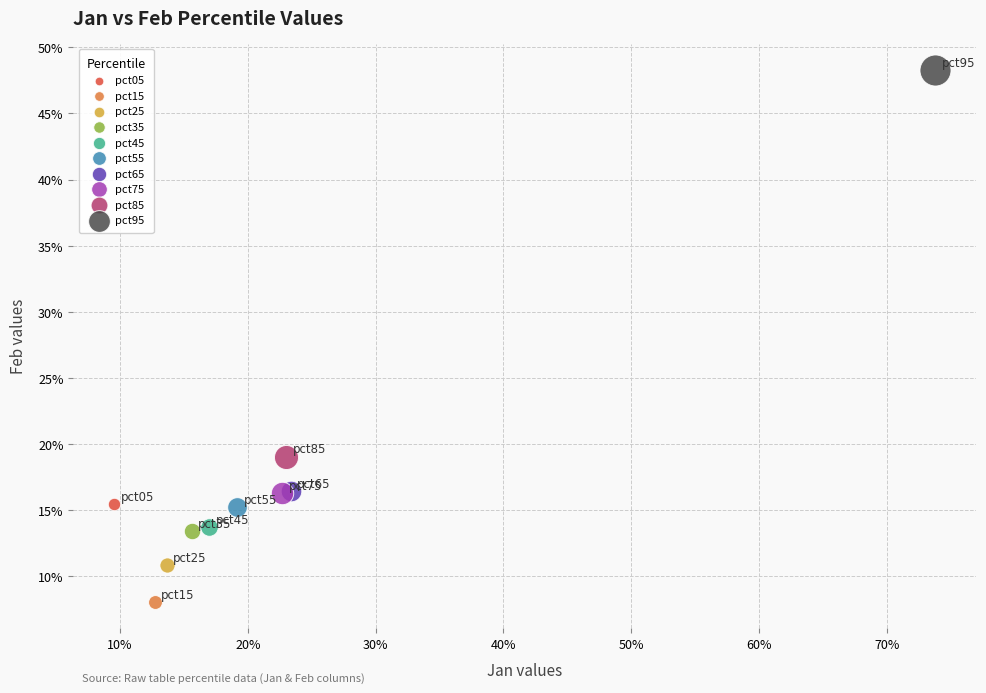

What are all the series names shown in the legend?

pct05, pct15, pct25, pct35, pct45, pct55, pct65, pct75, pct85, pct95